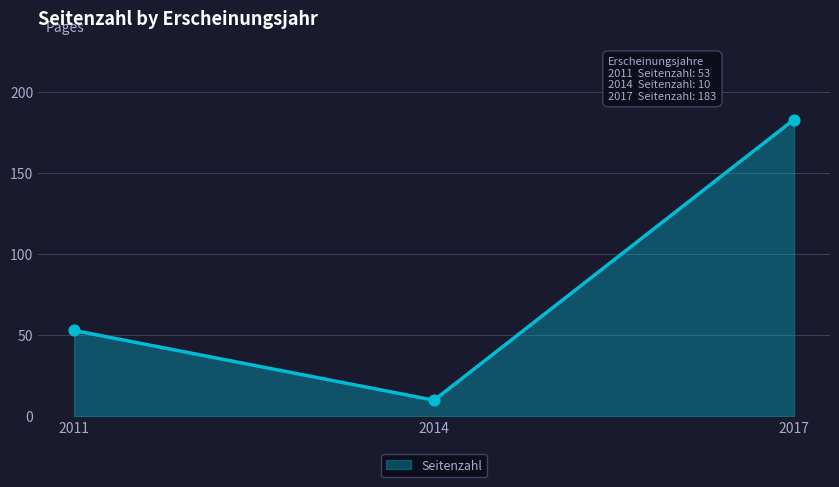

Which has a higher value, 2011 or 2014?

2011